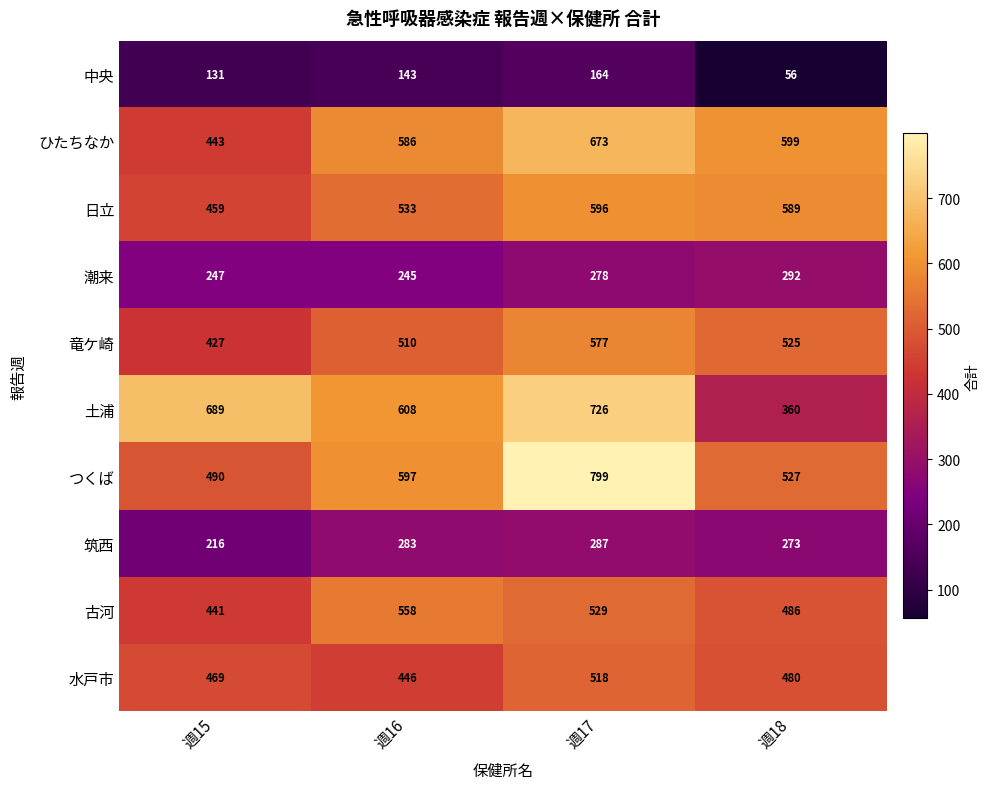

At how many categories does at least one series exceed 287?

4